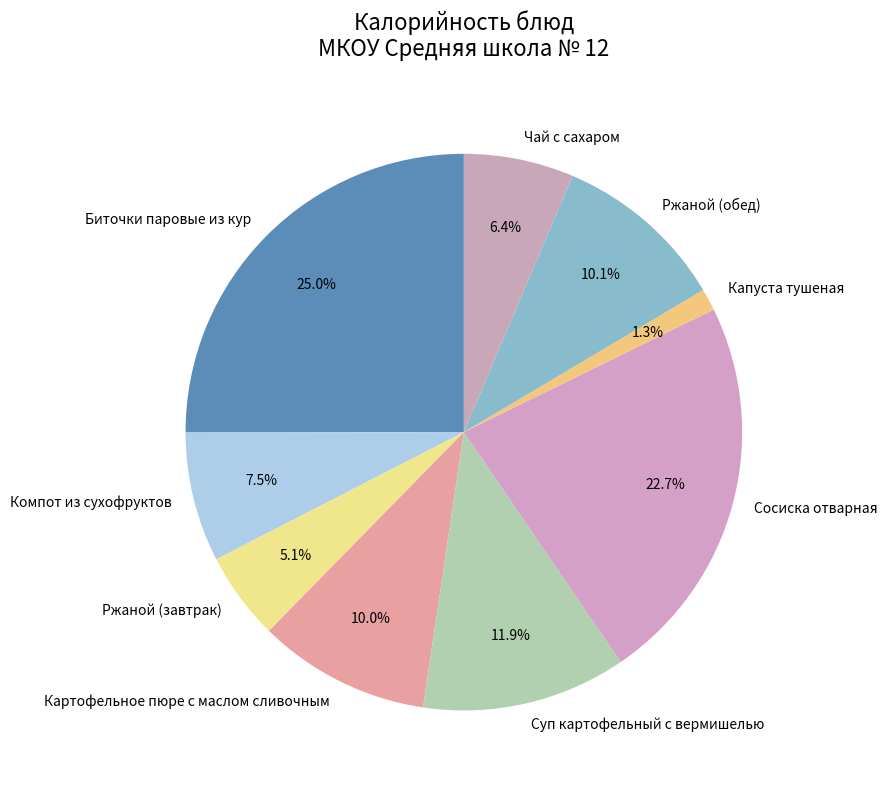

Do Картофельное пюре с маслом сливочным and Ржаной (завтрак) together represent more than half of the pie?

No